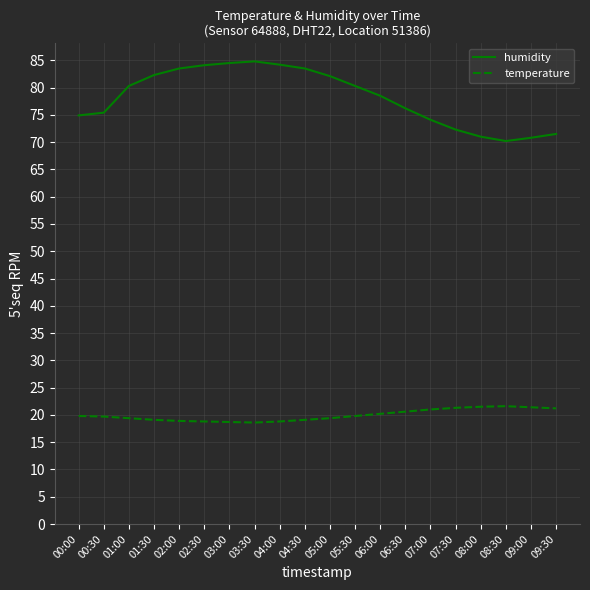

What are all the series names shown in the legend?

humidity, temperature